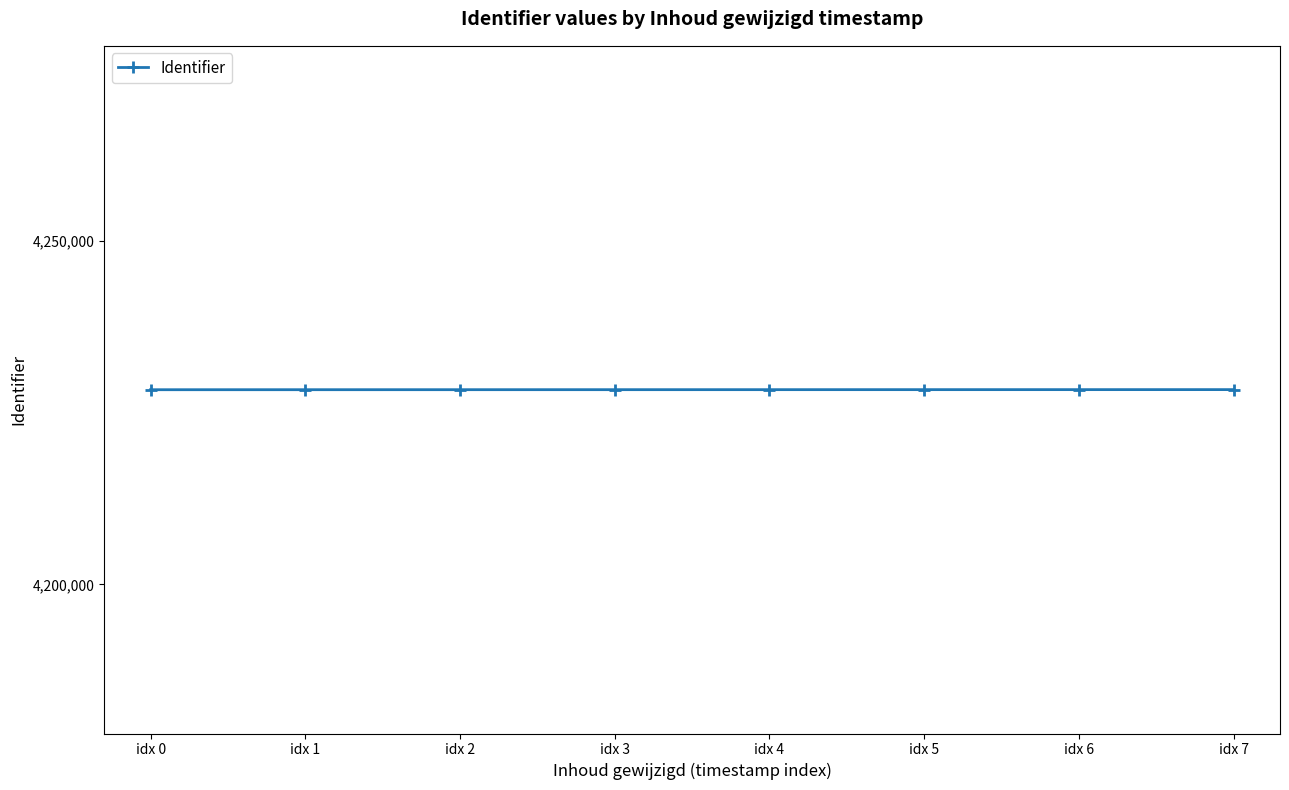

Is it true that the value at idx 1 is 953348?

False